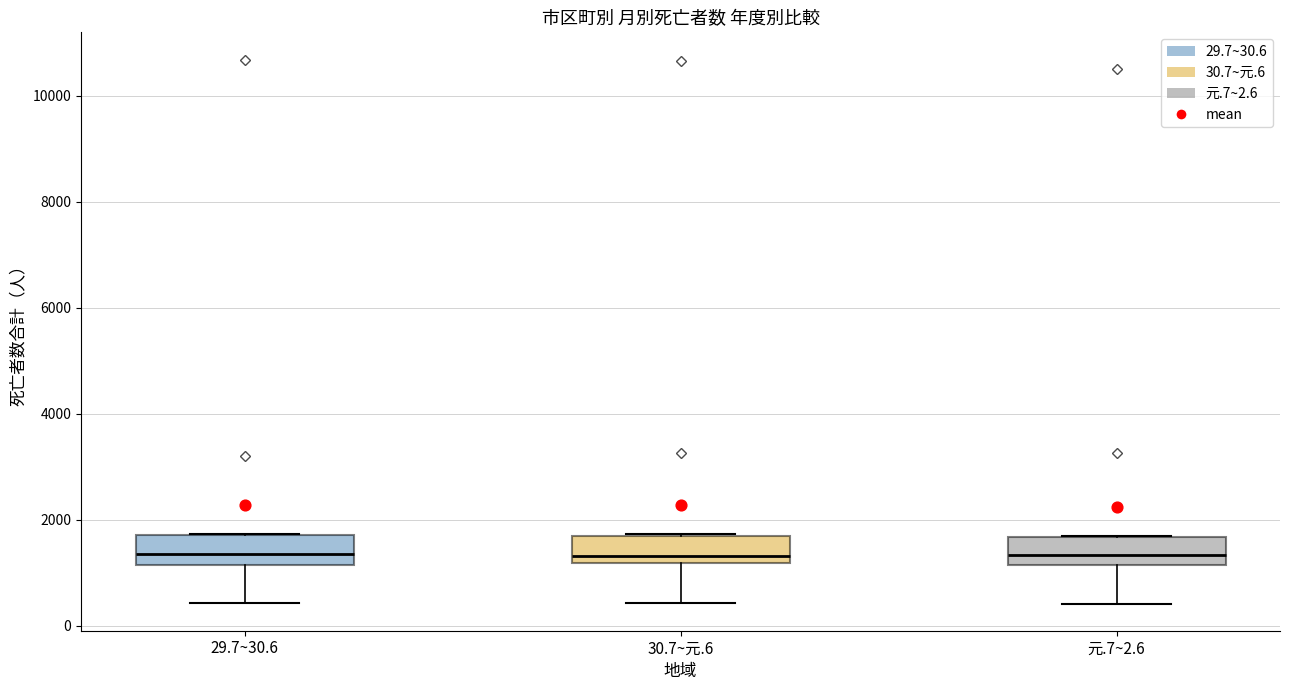

Reading left to right, read every box against the y-axis: the position of its median line, the range the box covers, and the ends of its whiskers. The values are not printed on the chart, so give them approximately, as read against the axis.

29.7~30.6: median 1400, box 1200 to 1800, whiskers 400 to 1800
30.7~元.6: median 1400, box 1200 to 1600, whiskers 400 to 1800
元.7~2.6: median 1400, box 1200 to 1600, whiskers 400 to 1800